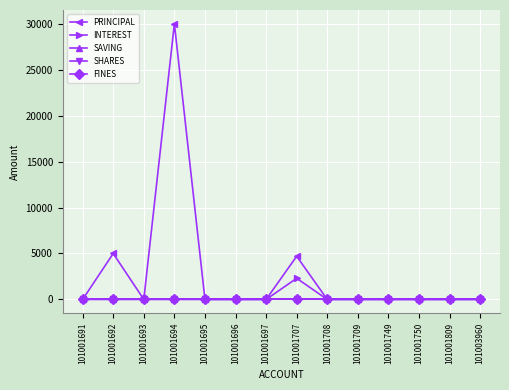

True or false: PRINCIPAL and SHARES cross at least once.

False